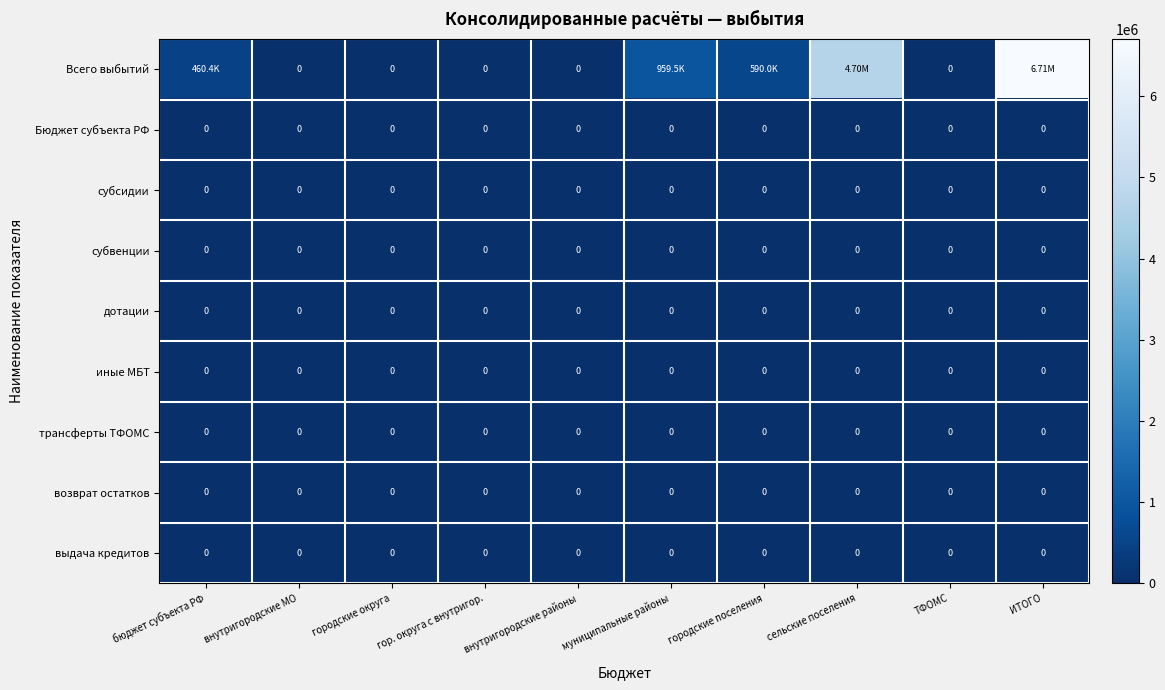

What is the maximum value shown in the chart?

6705222.7